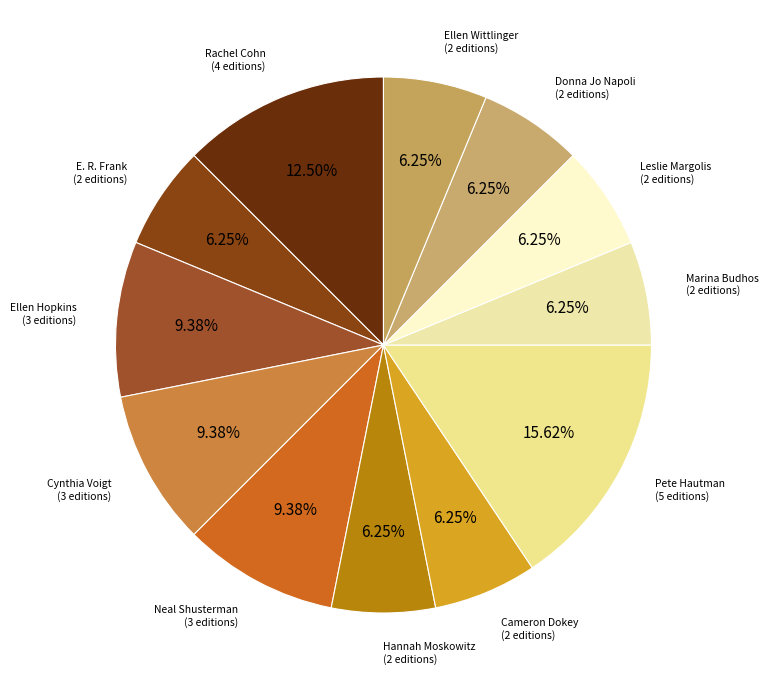

How many segments does this pie chart have?

12